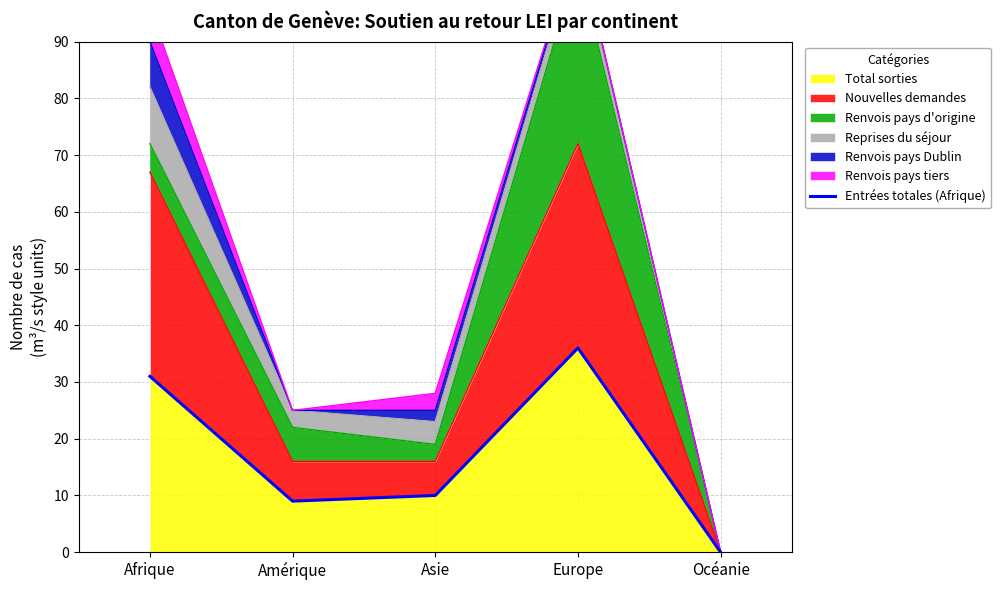

The value of Total sorties at Afrique is 55. True or false?

False